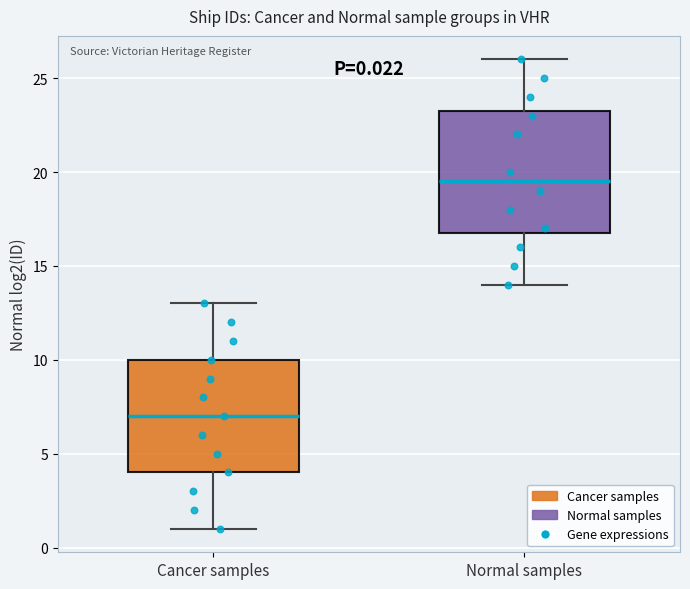

Comparing the boxes themselves (not the whiskers), which one is the tallest?

Normal samples